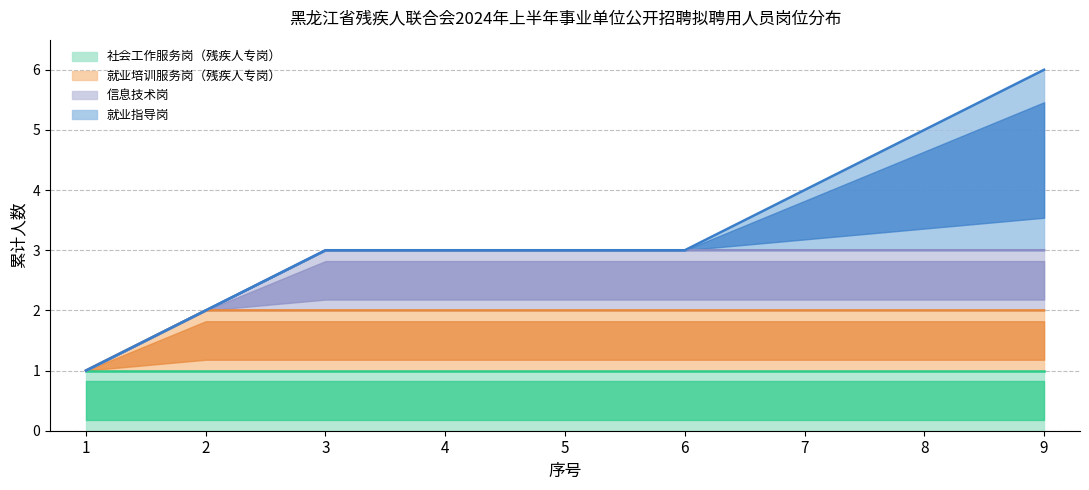

Reading right to left, what are all the values shown in this chart?

社会工作服务岗（残疾人专岗）: 1	1	1	1	1	1	1	1	1
就业培训服务岗（残疾人专岗）: 1	1	1	1	1	1	1	1	0
信息技术岗: 1	1	1	1	1	1	1	0	0
就业指导岗: 3	2	1	0	0	0	0	0	0